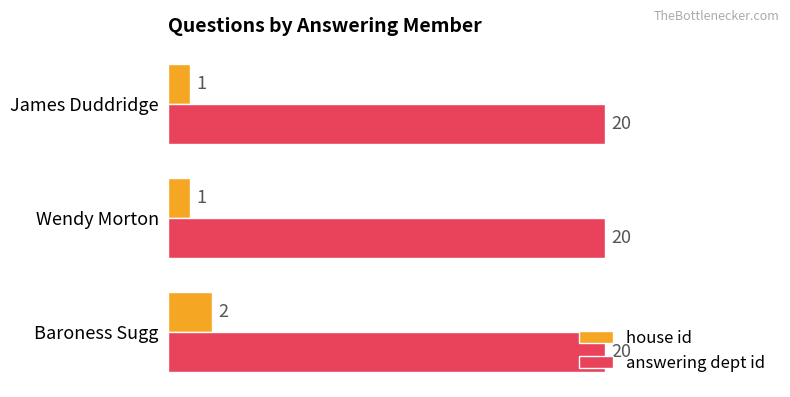

What is the maximum value shown in the chart?

20